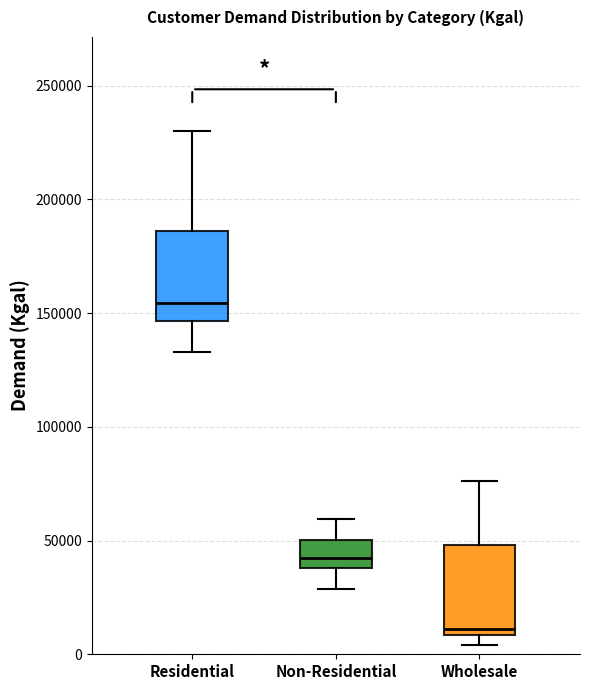

Reading left to right, read every box against the y-axis: the position of its median line, the range the box covers, and the ends of its whiskers. The values are not printed on the chart, so give them approximately, as read against the axis.

Residential: median 155000, box 145000 to 185000, whiskers 135000 to 230000
Non-Residential: median 40000 (inside the box), box 40000 to 50000, whiskers 30000 to 60000
Wholesale: median 10000 (just above the box's lower edge), box 10000 to 50000, whiskers 5000 to 75000